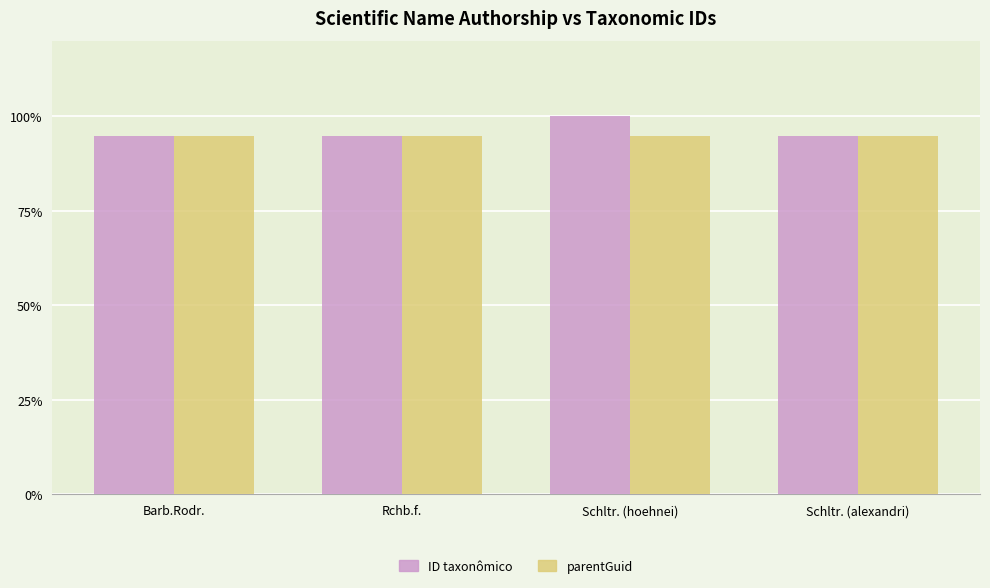

The value of parentGuid at Schltr. (hoehnei) is 94.8. True or false?

True